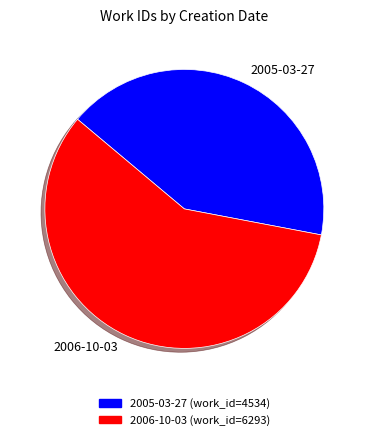

Approximately how many times larger is the value at 2006-10-03 compared to 2005-03-27?

1.4